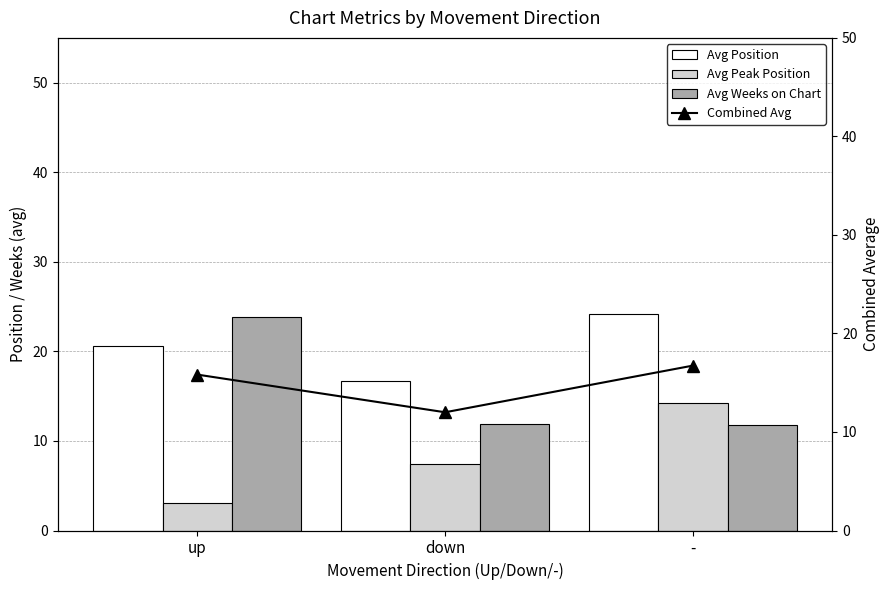

The value of Avg Position at - is 24.1. True or false?

True